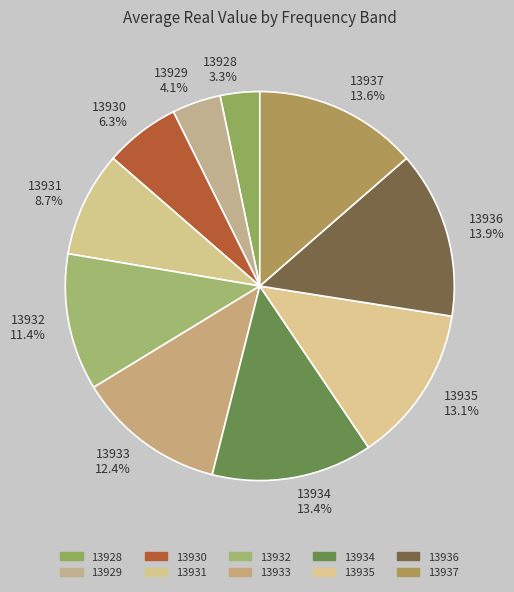

Is there a majority slice in this chart?

No